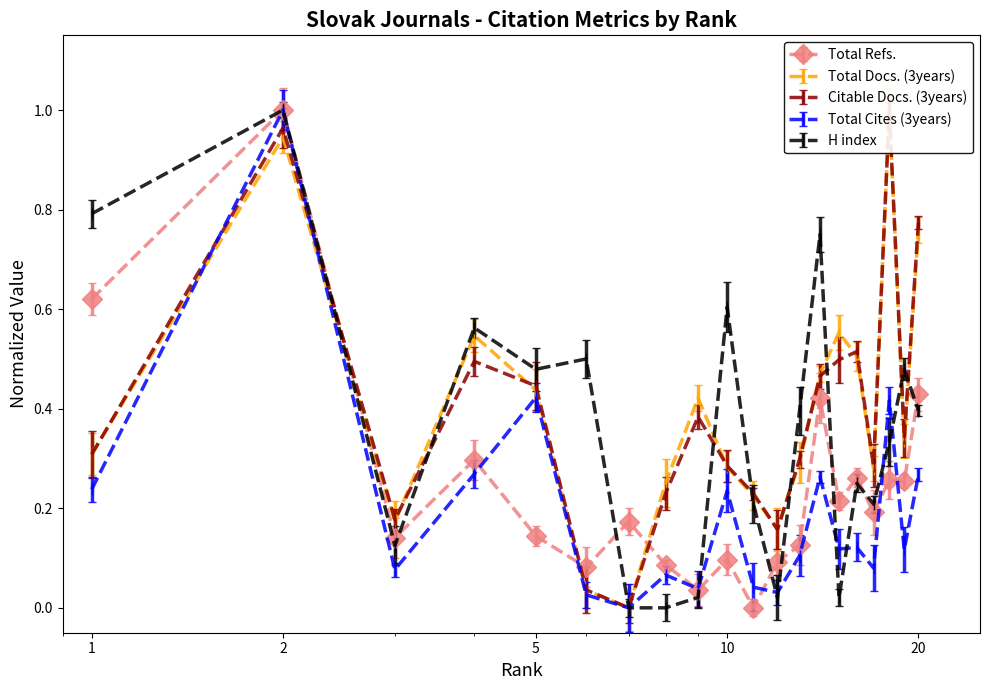

Is it true that Total Cites (3years) equals 0.1 at 11?

False